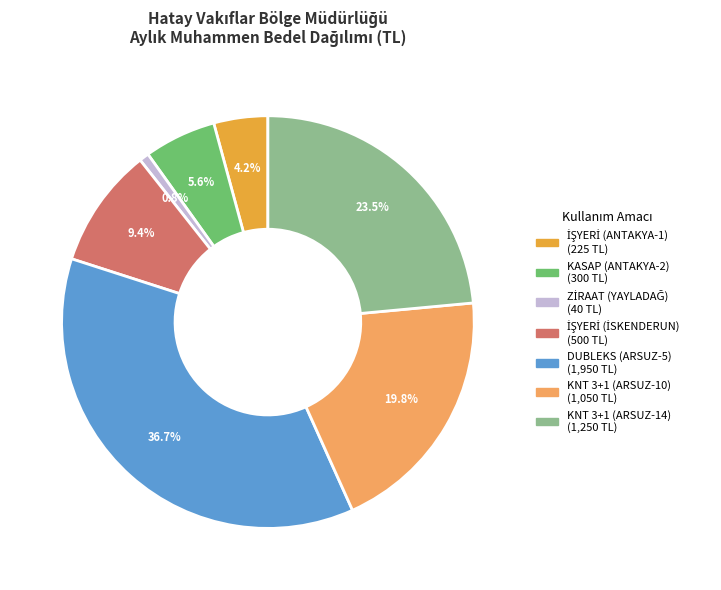

To the nearest percent, what is the average slice percentage?

14%